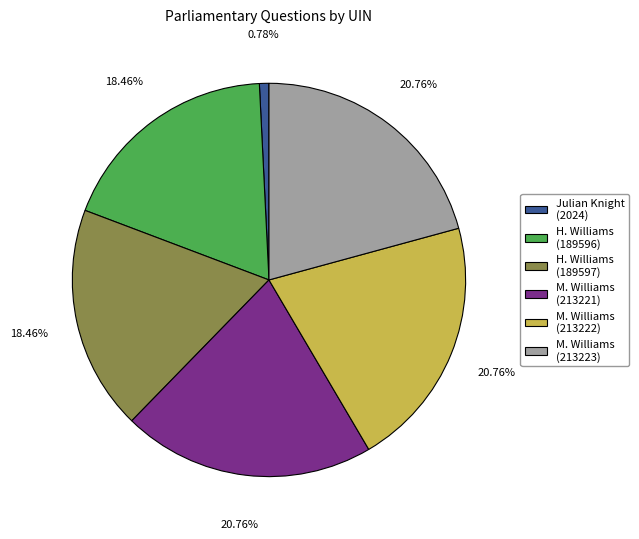

Is there a majority slice in this chart?

No